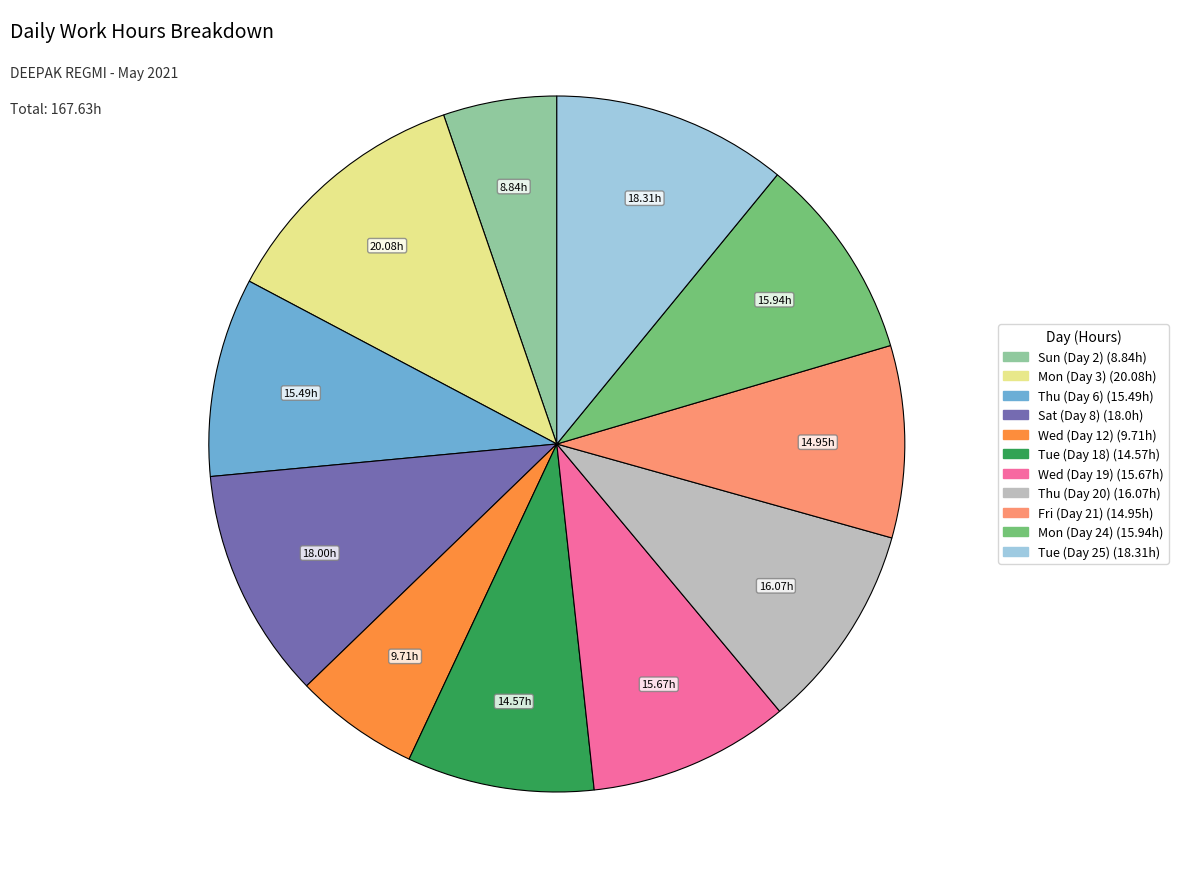

Count the number of slices in the pie.

11